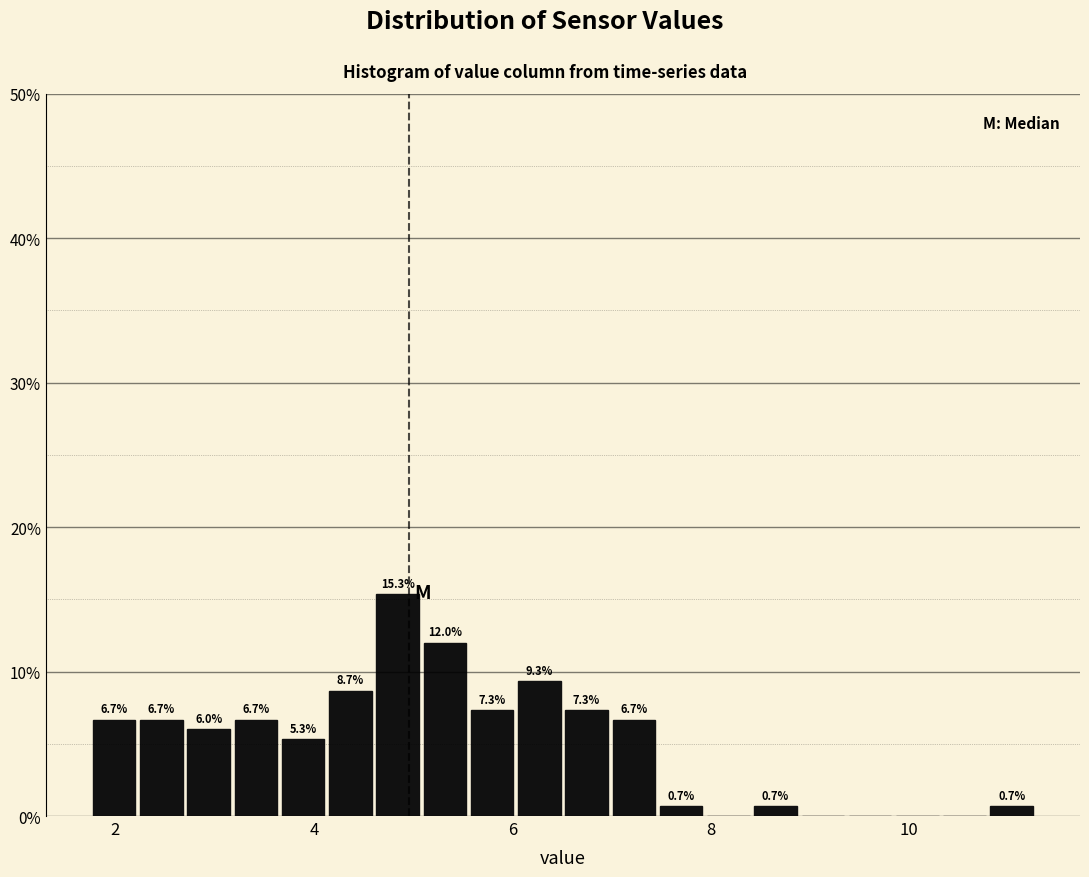

Around what value on the x-axis is the tallest bar? Give the approximate position of its centre, as read against the axis.

4.8